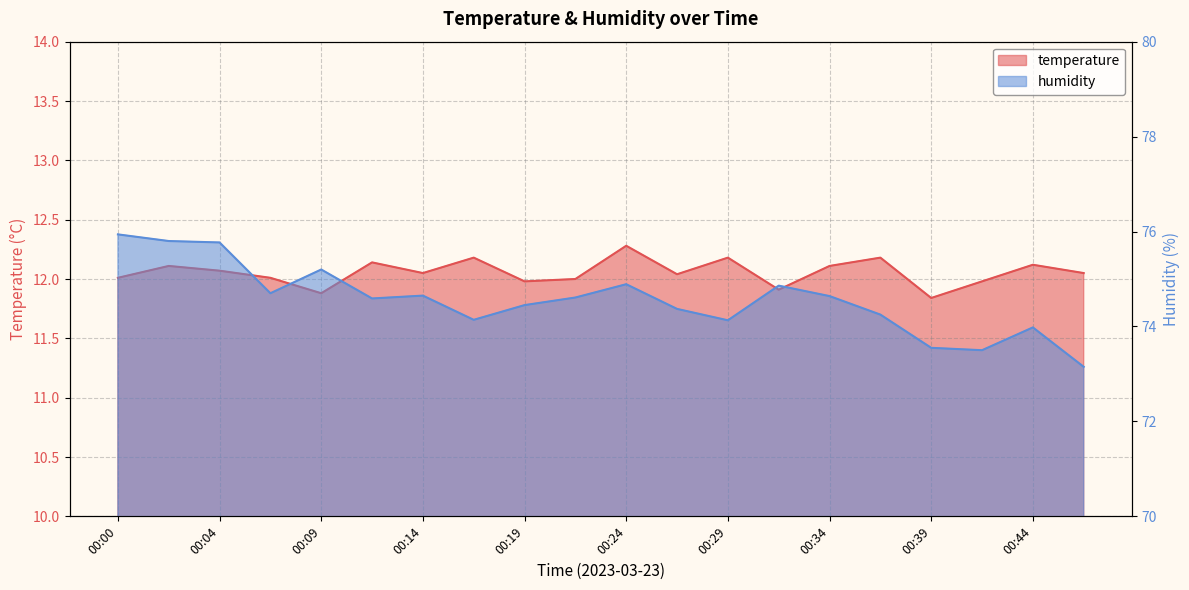

What is the difference between the maximum and second lowest values in the temperature series?

0.4